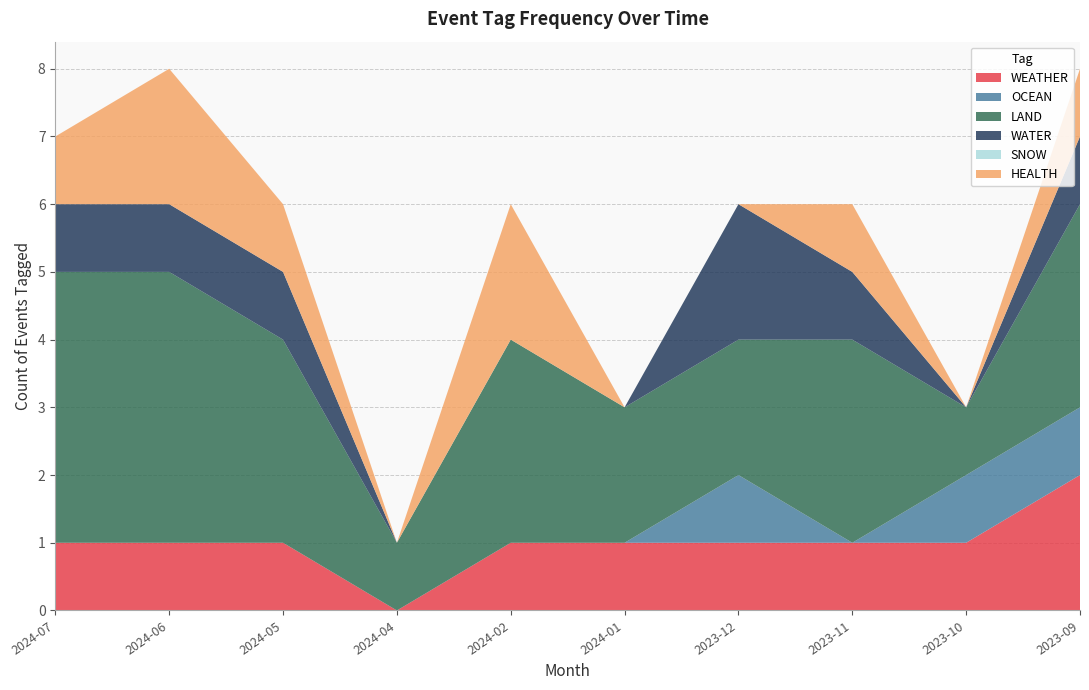

True or false: WEATHER has a value of 1 at 2023-09.

False